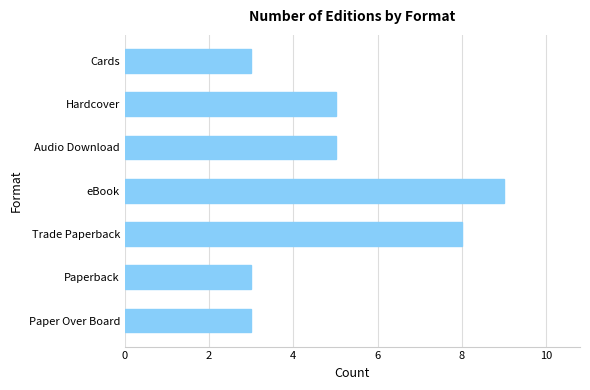

How many bars are there in total?

7